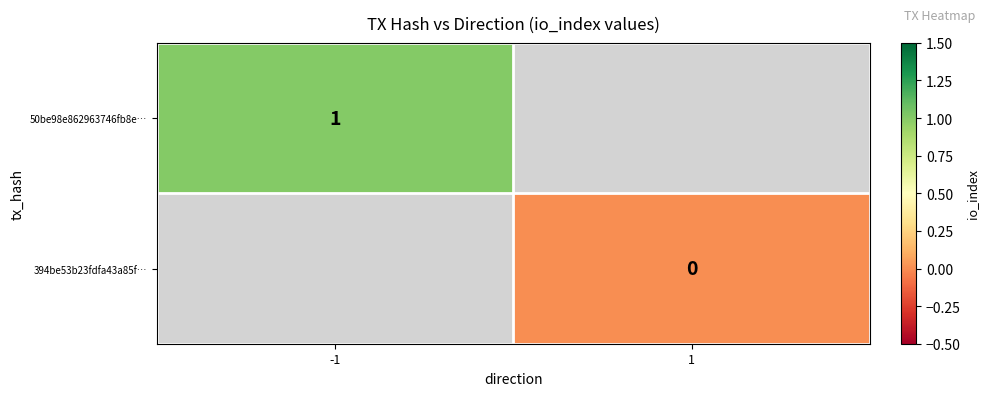

Which category has the lowest value across all series?

1